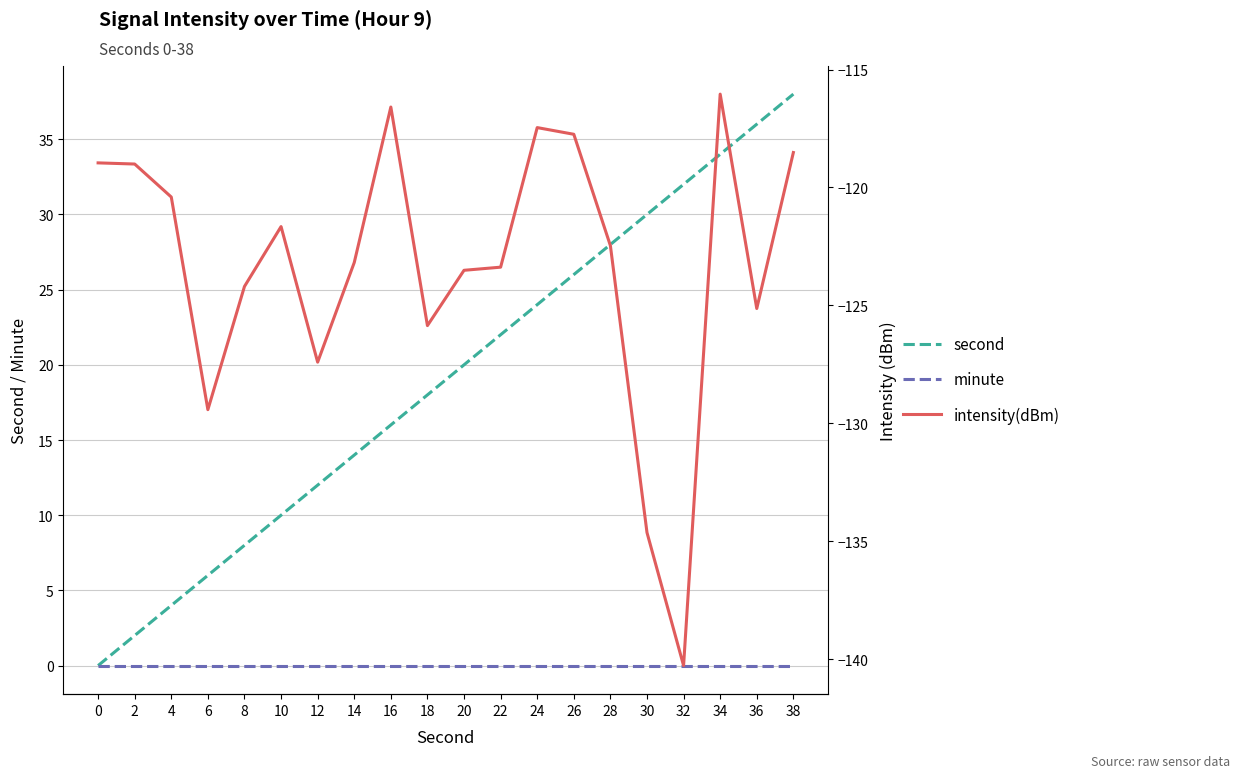

At which label is intensity(dBm) closest to -128?

12